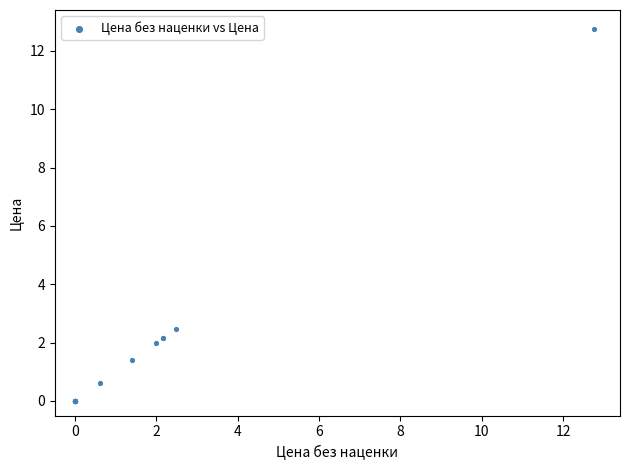

What Y value in the scatter plot is closest to 6?

2.5